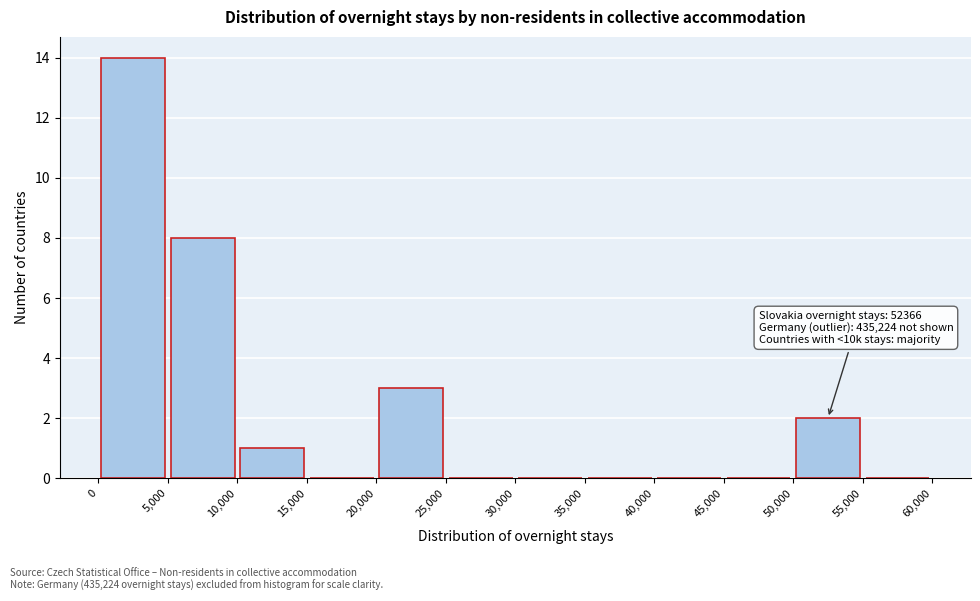

Over which range of the x-axis is the bar tallest?

0 to 5,000